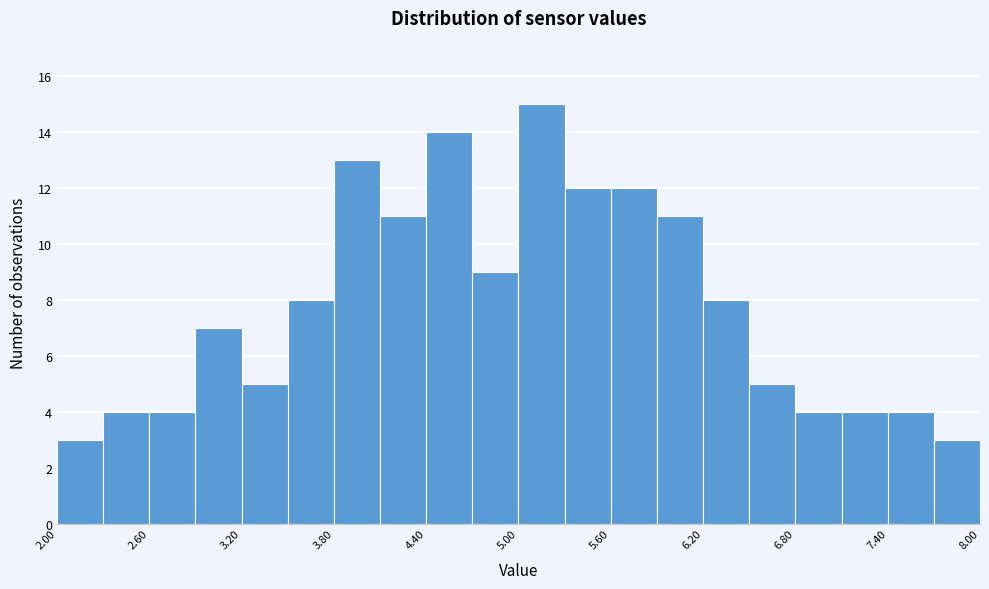

Read against the x-axis, roughly where is the centre of the tallest bar?

5.2